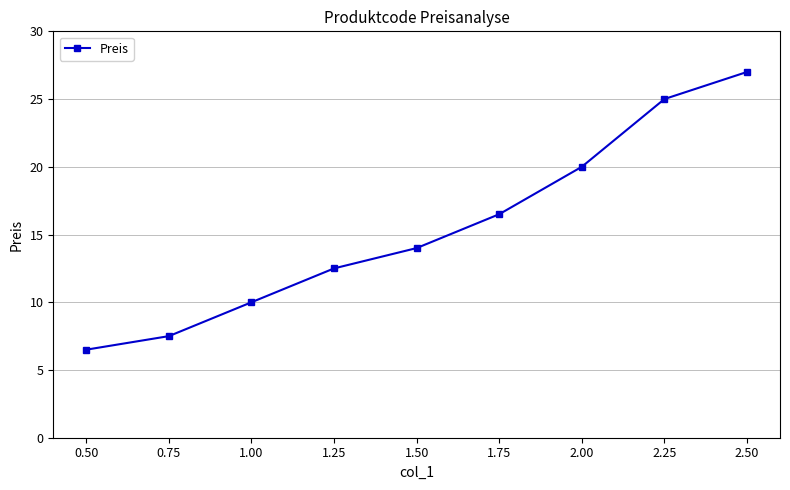

Rank the categories by value from highest to lowest.

2.50, 2.25, 2.00, 1.75, 1.50, 1.25, 1.00, 0.75, 0.50